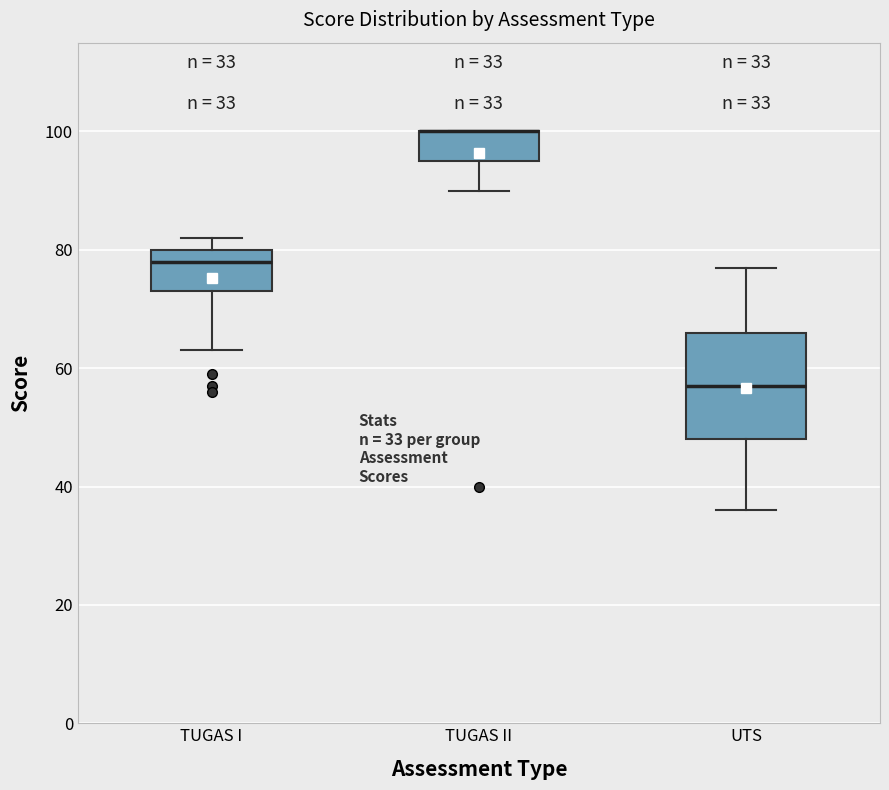

Which box is the tallest, from its lower edge to its upper edge?

UTS